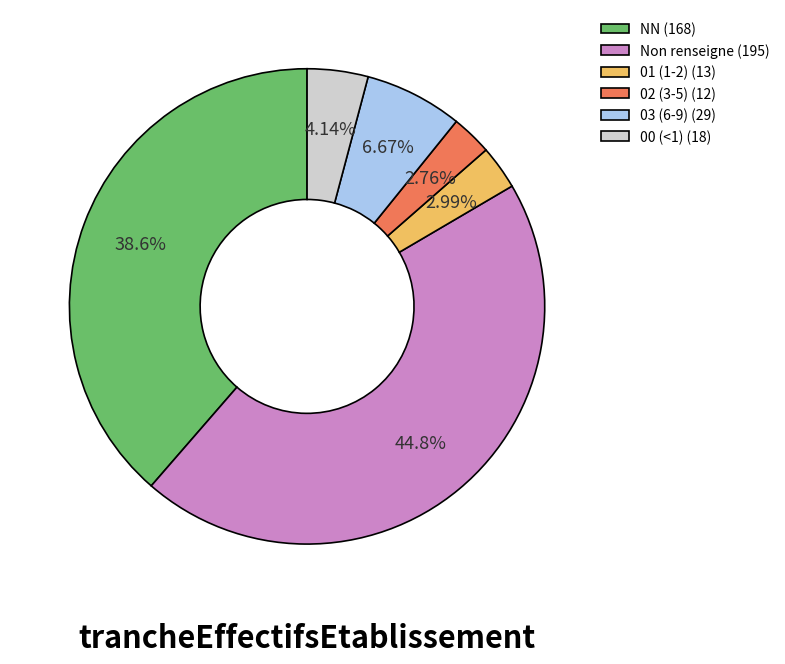

Which has a higher value, 01 (1-2) (13) or NN (168)?

NN (168)